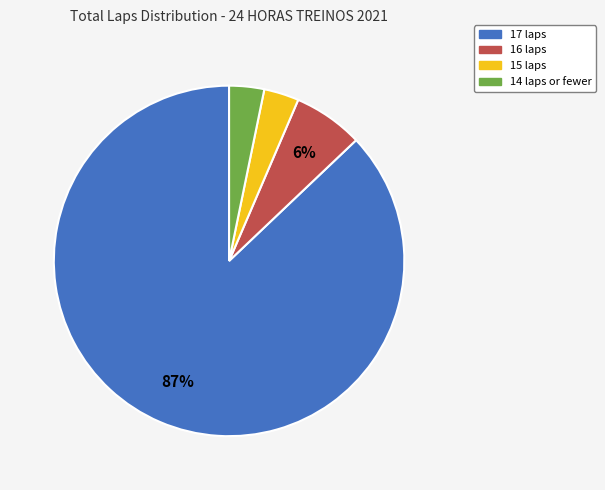

Is there a majority slice in this chart?

Yes